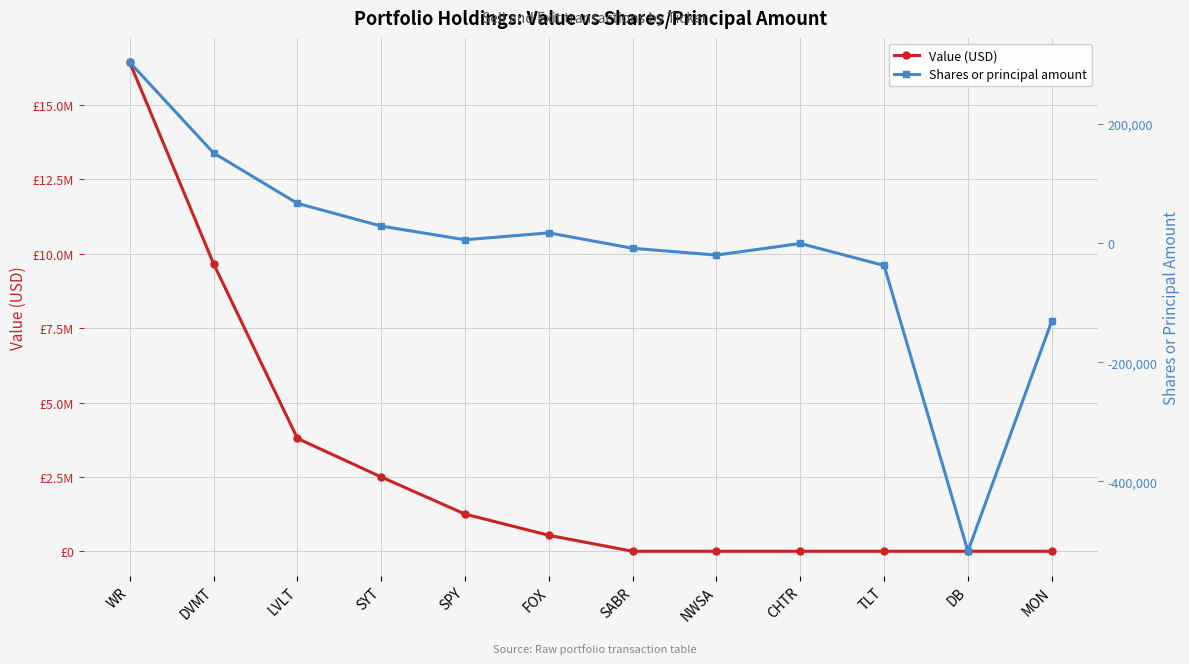

Which series has the largest range (max minus min)?

Value (USD)